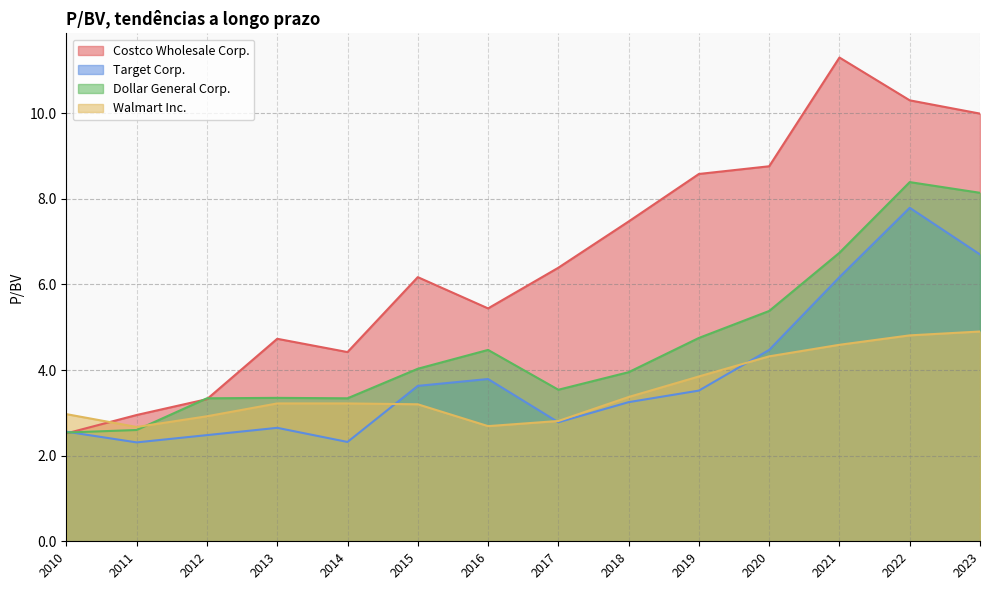

What is the difference between the maximum and minimum values in the Target Corp. series?

5.5